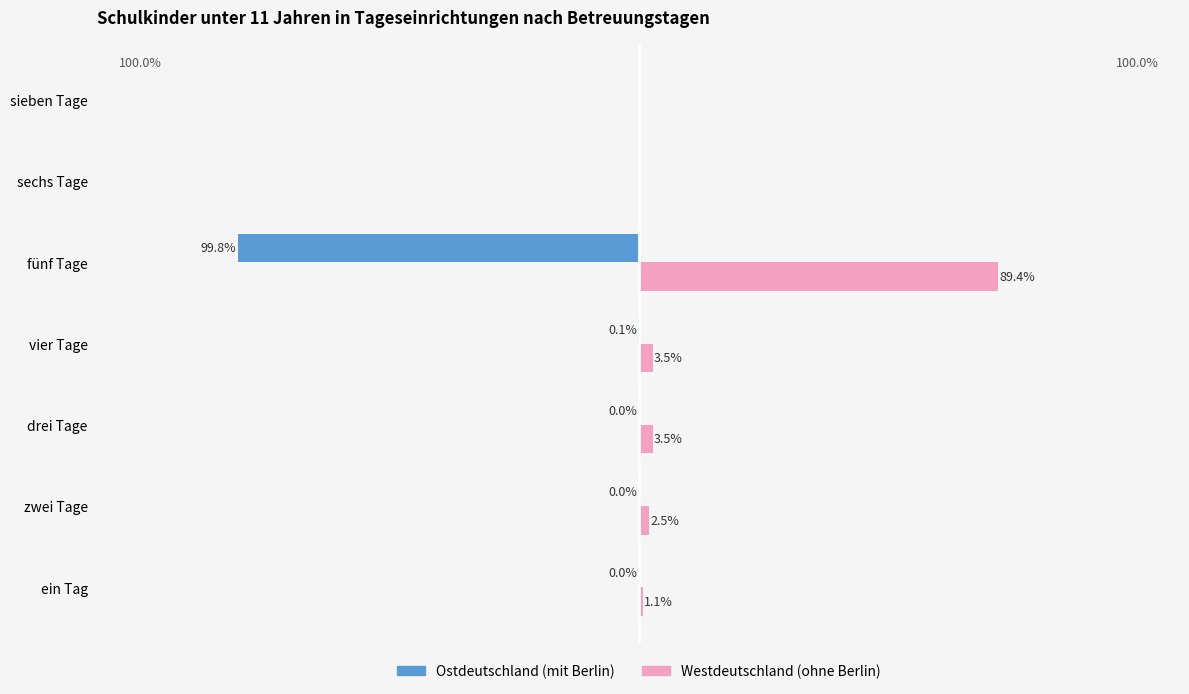

Between drei Tage and fünf Tage, which series saw the biggest shift?

Ostdeutschland (mit Berlin)